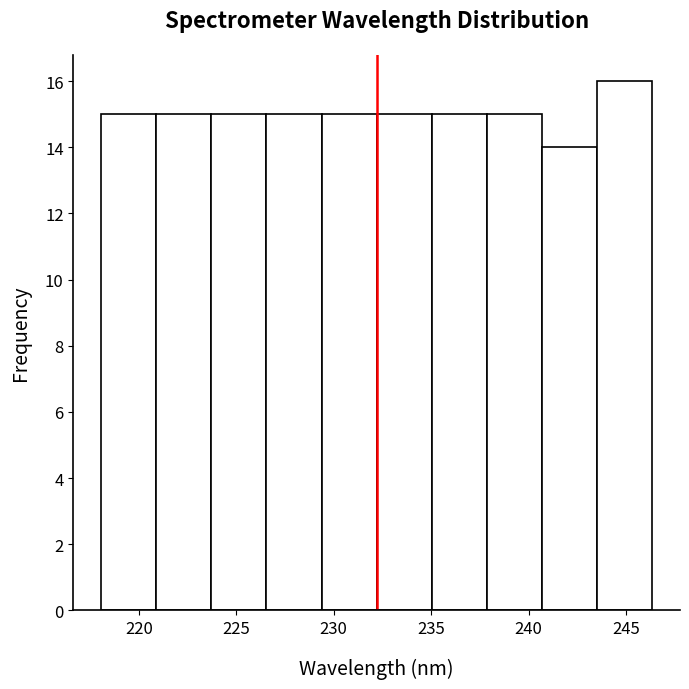

Reading left to right, transcribe this chart: for each bar, give the range it covers on the x-axis and its height. Neither the bar edges nor the heights are printed on the chart, so give them approximately, as read against the axes.

218.0 to 221.0: 15
221.0 to 223.5: 15
223.5 to 226.5: 15
226.5 to 229.5: 15
229.5 to 232.0: 15
232.0 to 235.0: 15
235.0 to 238.0: 15
238.0 to 240.5: 15
240.5 to 243.5: 14
243.5 to 246.5: 16